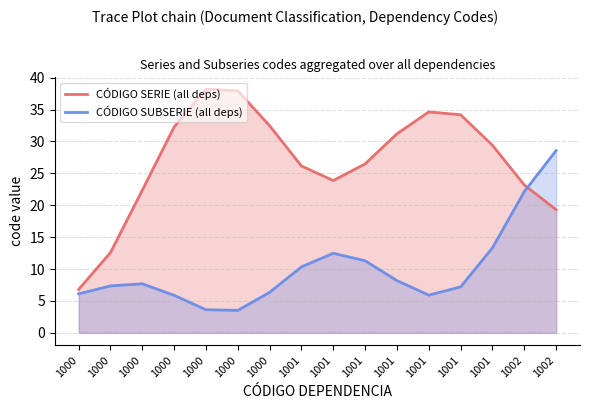

The value of CÓDIGO SUBSERIE (all deps) at 1000 is 1.8. True or false?

False